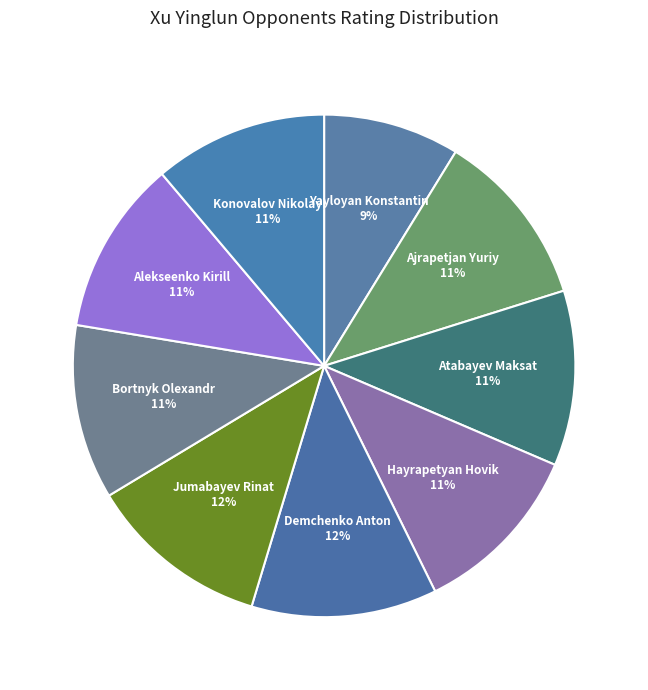

To the nearest percent, what percentage of the pie is Bortnyk Olexandr?

11%